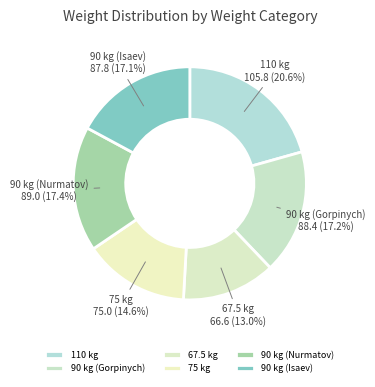

Is there any slice that represents more than half of the pie?

No